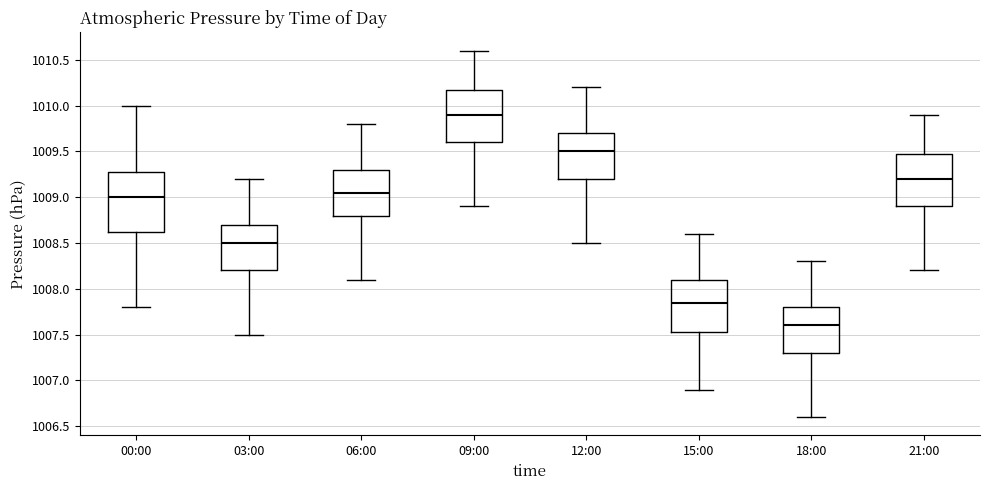

Reading left to right, read every box against the y-axis: the position of its median line, the range the box covers, and the ends of its whiskers. The values are not printed on the chart, so give them approximately, as read against the axis.

00:00: median 1009.00, box 1008.65 to 1009.30, whiskers 1007.80 to 1010.00
03:00: median 1008.50, box 1008.20 to 1008.70, whiskers 1007.50 to 1009.20
06:00: median 1009.05, box 1008.80 to 1009.30, whiskers 1008.10 to 1009.80
09:00: median 1009.90, box 1009.60 to 1010.20, whiskers 1008.90 to 1010.60
12:00: median 1009.50, box 1009.20 to 1009.70, whiskers 1008.50 to 1010.20
15:00: median 1007.85, box 1007.55 to 1008.10, whiskers 1006.90 to 1008.60
18:00: median 1007.60, box 1007.30 to 1007.80, whiskers 1006.60 to 1008.30
21:00: median 1009.20, box 1008.90 to 1009.50, whiskers 1008.20 to 1009.90